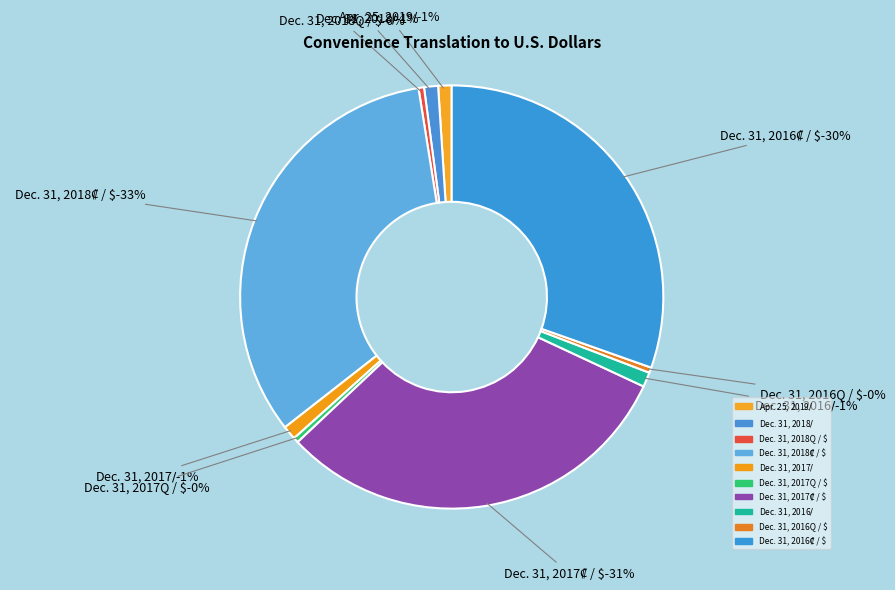

To the nearest percent, what is the average slice percentage?

10%